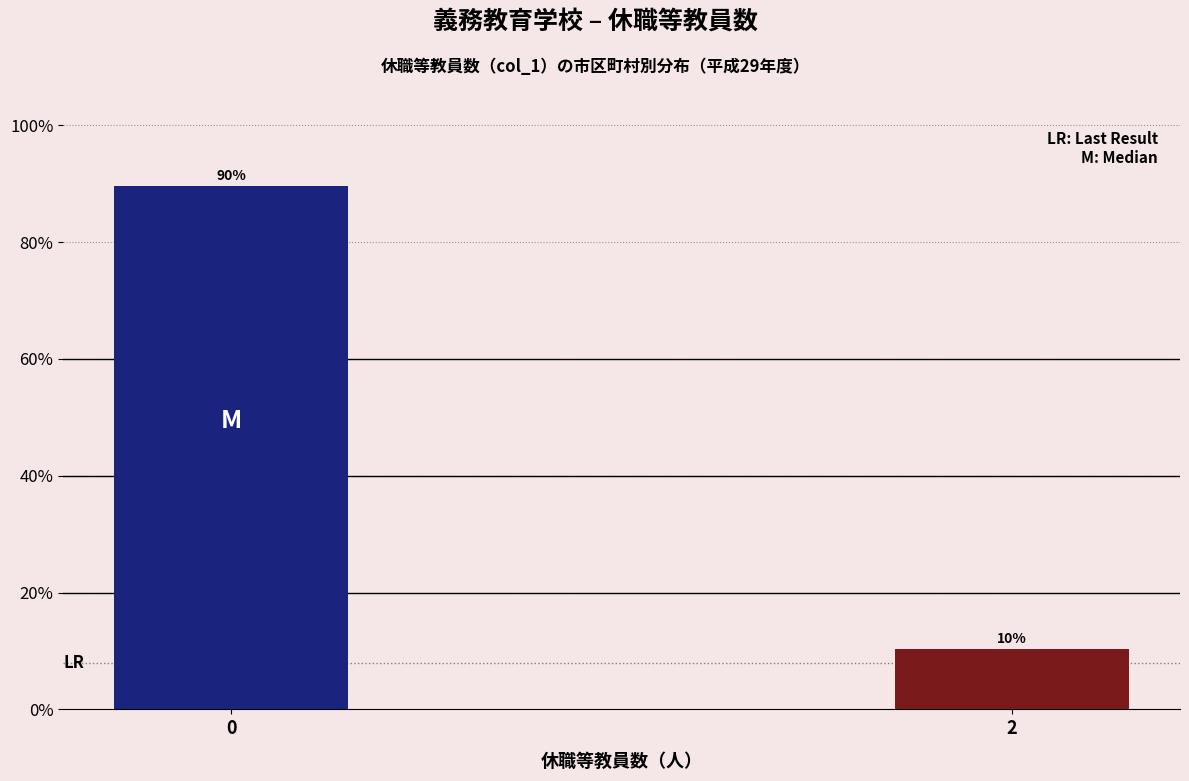

What is the value of the 2nd bar from the left?

10.3